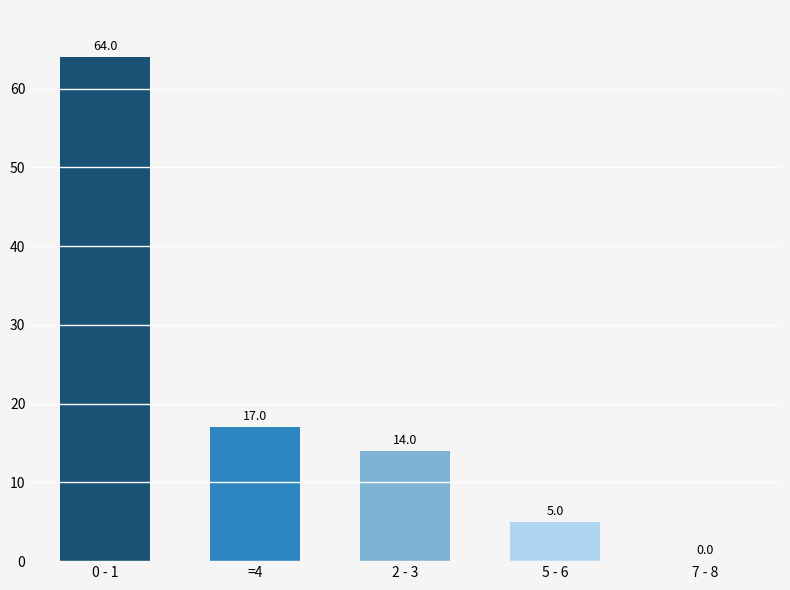

Approximately how many times larger is the value at 2 - 3 compared to 5 - 6?

2.8